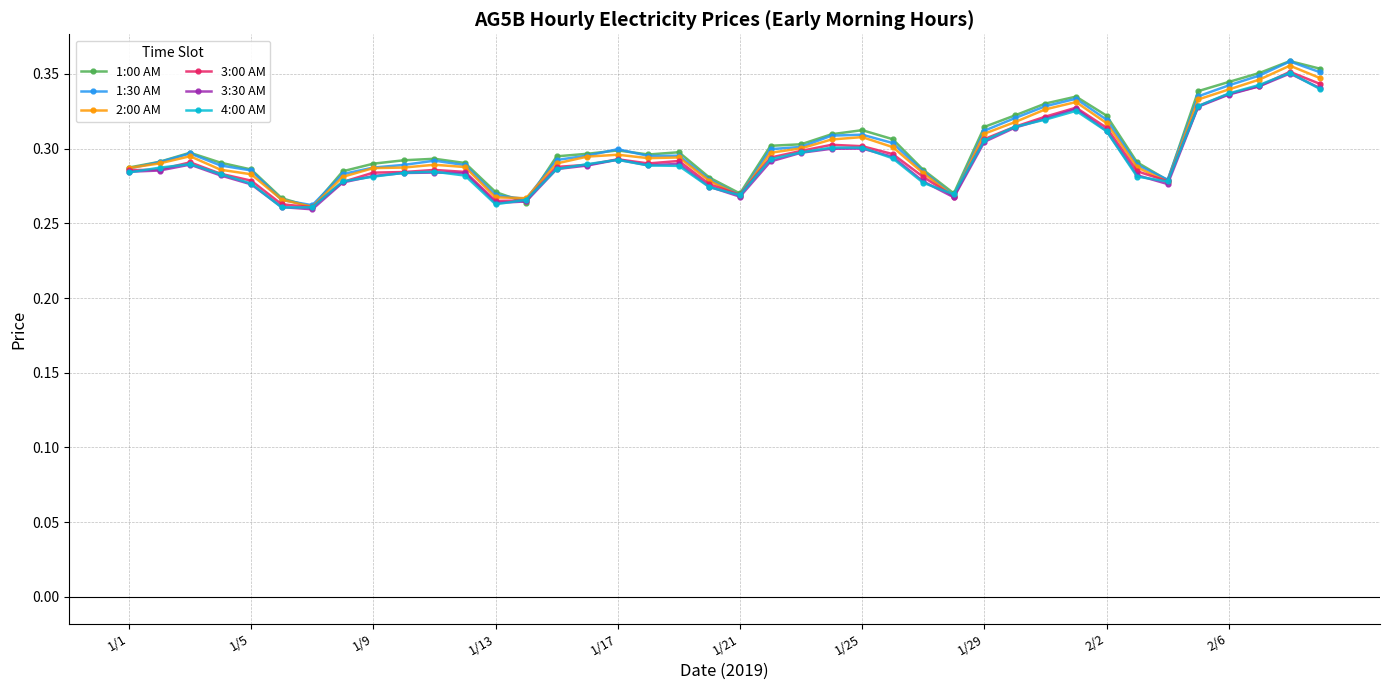

At how many categories does at least one series exceed 0?

40